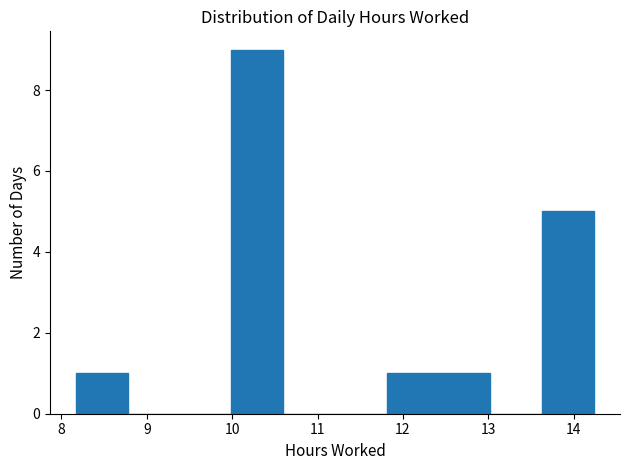

Reading left to right, transcribe this chart: for each bar, give the range it covers on the x-axis and its height. Neither the bar edges nor the heights are printed on the chart, so give them approximately, as read against the axes.

8.2 to 8.8: 1
8.8 to 9.4: 0
9.4 to 10.0: 0
10.0 to 10.6: 9
10.6 to 11.2: 0
11.2 to 11.8: 0
11.8 to 12.4: 1
12.4 to 13.0: 1
13.0 to 13.6: 0
13.6 to 14.2: 5